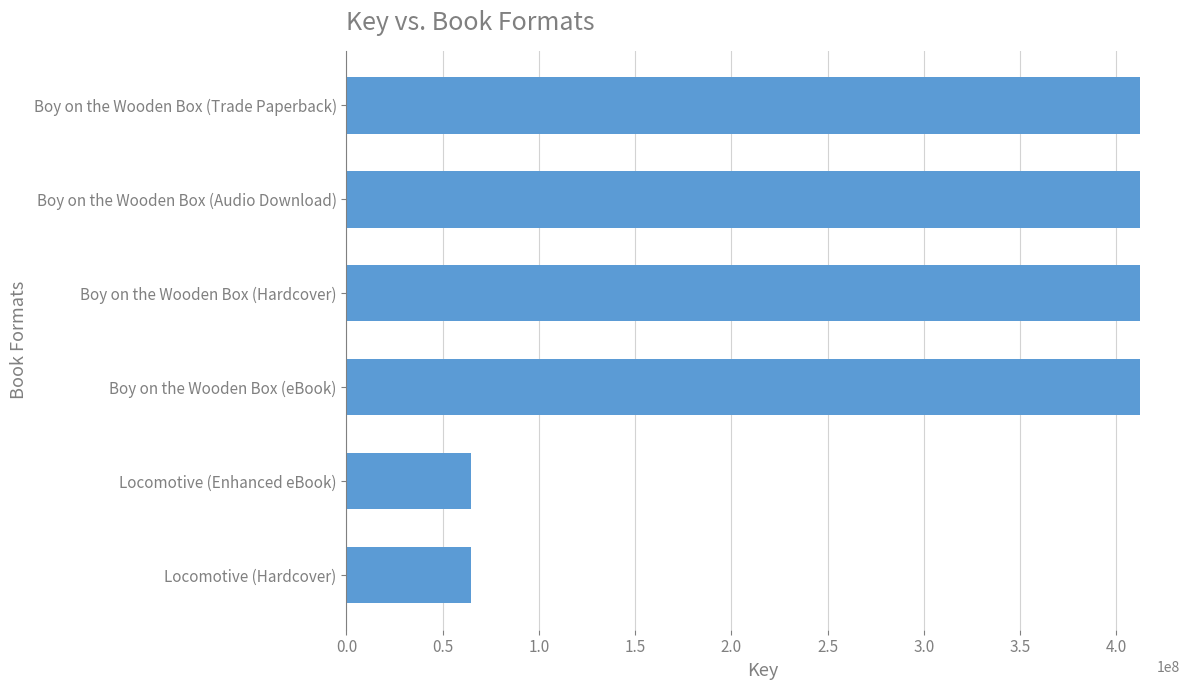

Reading top to bottom, transcribe all the data shown in this chart.

Boy on the Wooden Box (Trade Paperback)=412394819	Boy on the Wooden Box (Audio Download)=412394819	Boy on the Wooden Box (Hardcover)=412394819	Boy on the Wooden Box (eBook)=412394819	Locomotive (Enhanced eBook)=64563133	Locomotive (Hardcover)=64563133